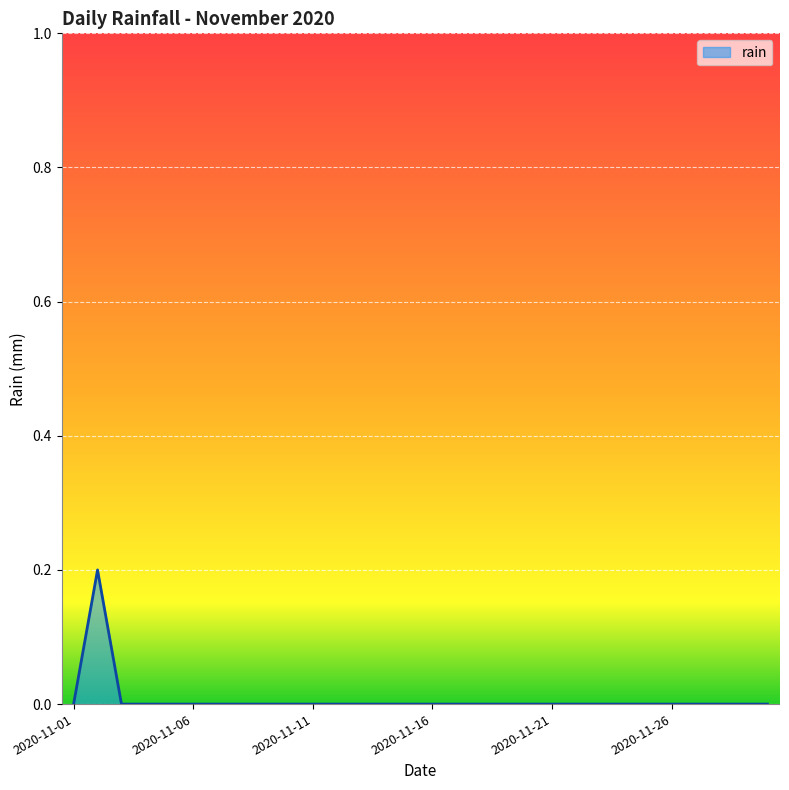

Reading left to right, what are all the values shown in this chart?

0.0	0.2	0.0	0.0	0.0	0.0	0.0	0.0	0.0	0.0	0.0	0.0	0.0	0.0	0.0	0.0	0.0	0.0	0.0	0.0	0.0	0.0	0.0	0.0	0.0	0.0	0.0	0.0	0.0	0.0